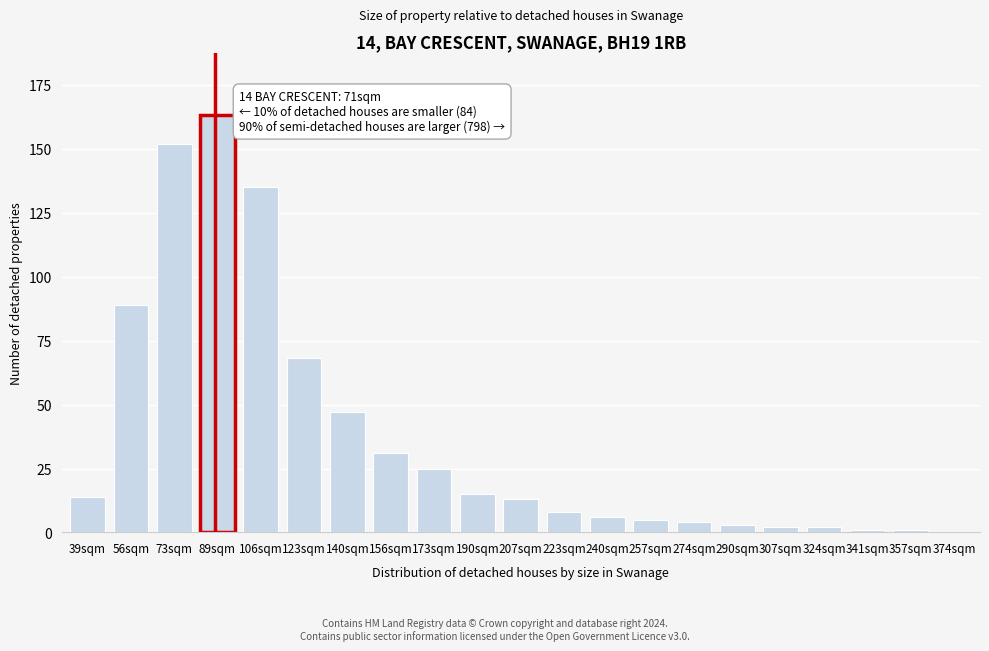

Reading left to right, extract all data points from this chart.

39sqm=14	56sqm=89	73sqm=152	89sqm=163	106sqm=135	123sqm=68	140sqm=47	156sqm=31	173sqm=25	190sqm=15	207sqm=13	223sqm=8	240sqm=6	257sqm=5	274sqm=4	290sqm=3	307sqm=2	324sqm=2	341sqm=1	357sqm=1	374sqm=0